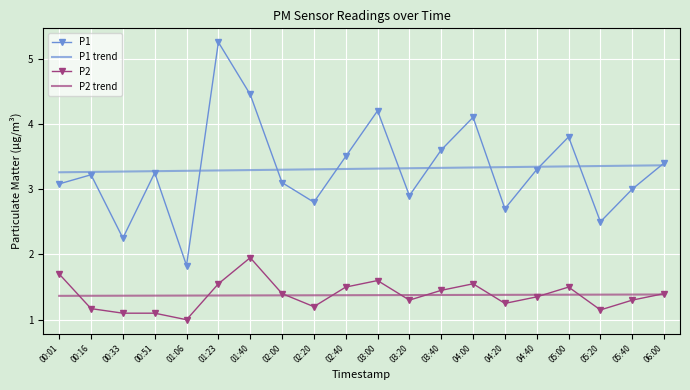

At 03:20, list the series in order from smallest to largest.

P2, P2 trend, P1, P1 trend